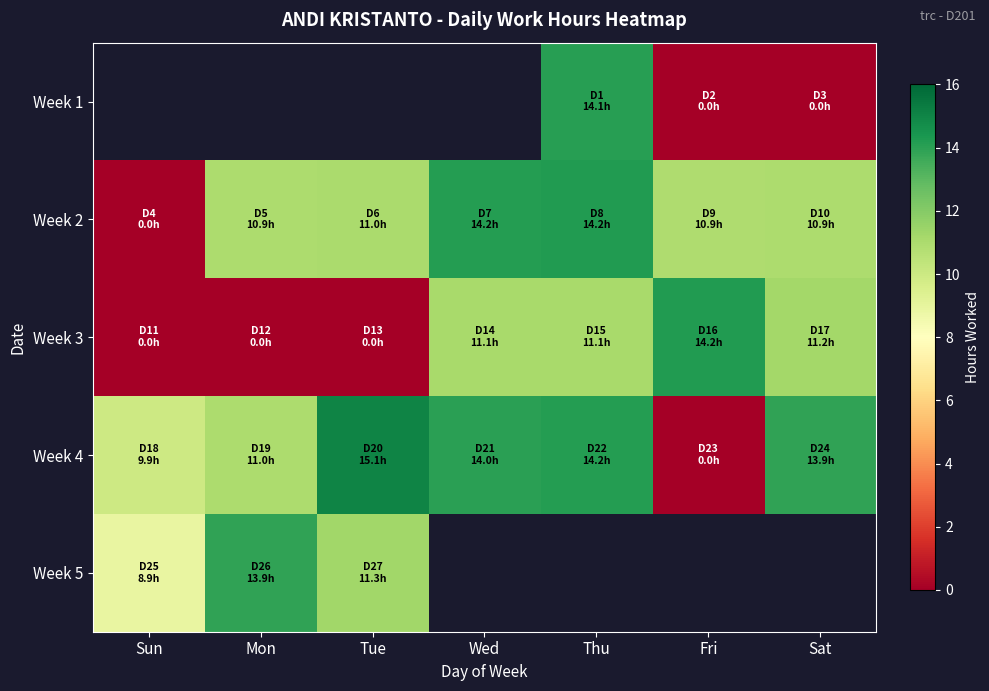

How many categories are shown in the chart?

7